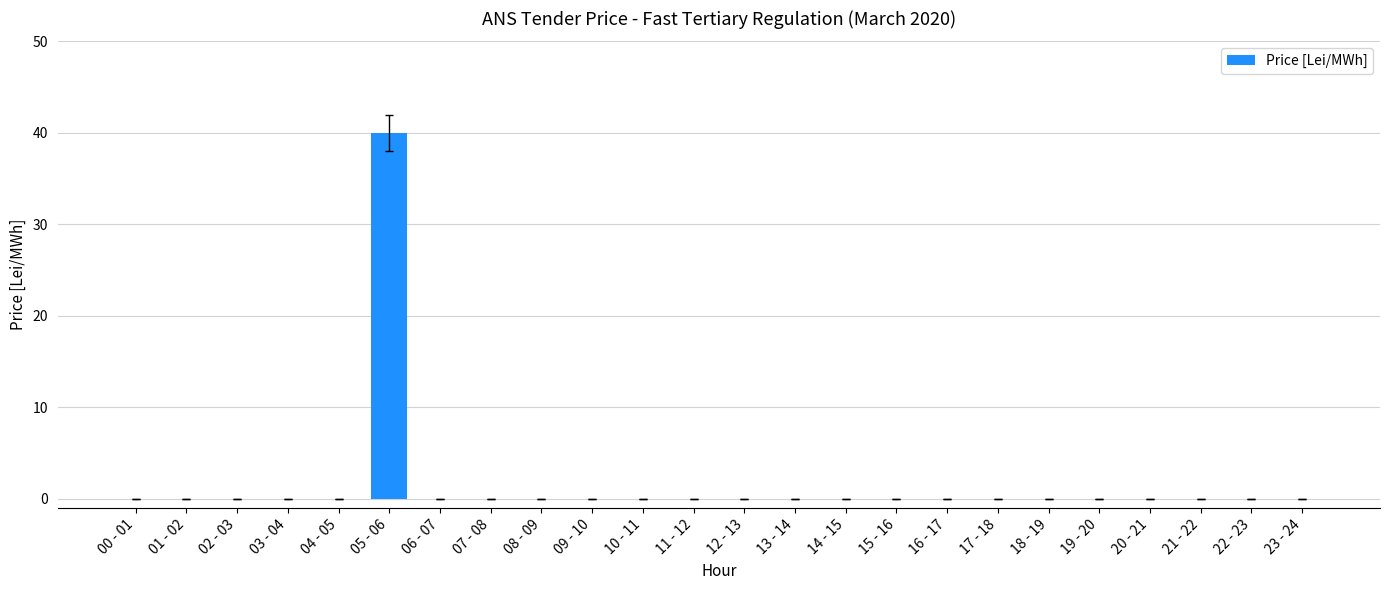

Reading right to left, extract all data points from this chart.

0	0	0	0	0	0	0	0	0	0	0	0	0	0	0	0	0	0	40	0	0	0	0	0